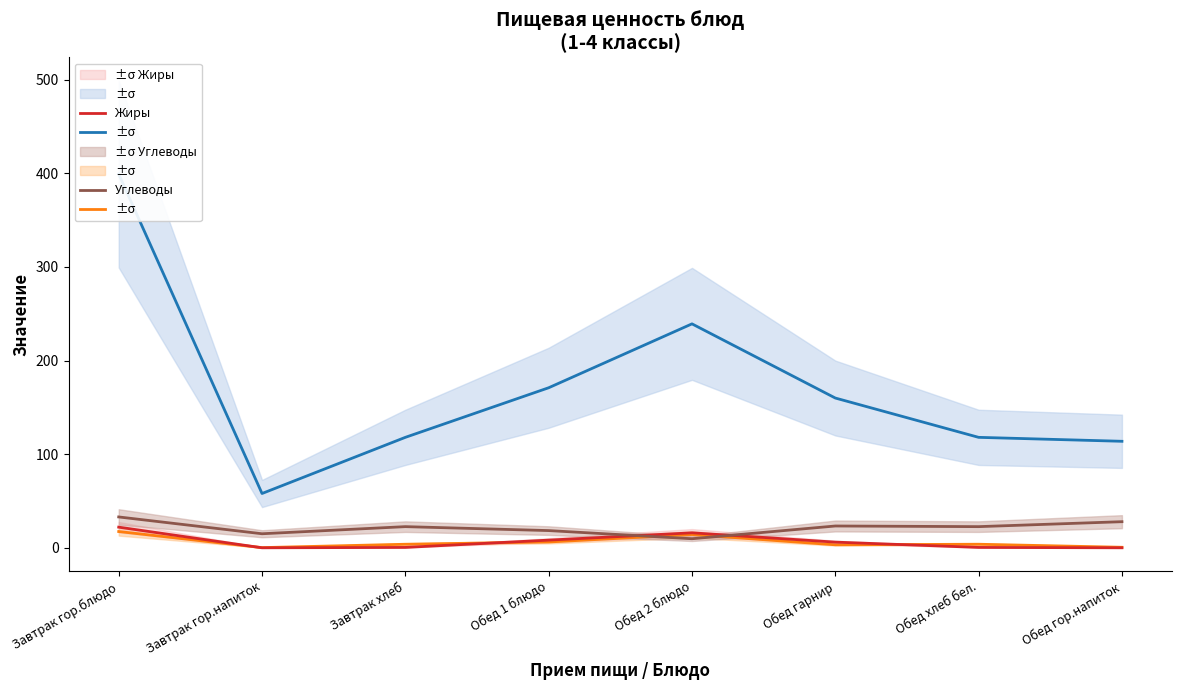

How many interior local valleys does the Калорийность series have?

1